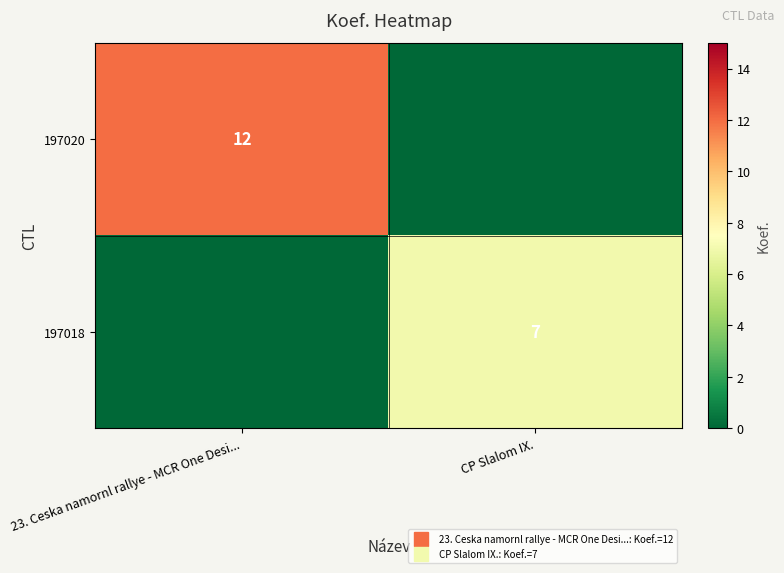

Rank the series at CP Slalom IX. from lowest to highest value.

197020, 197018